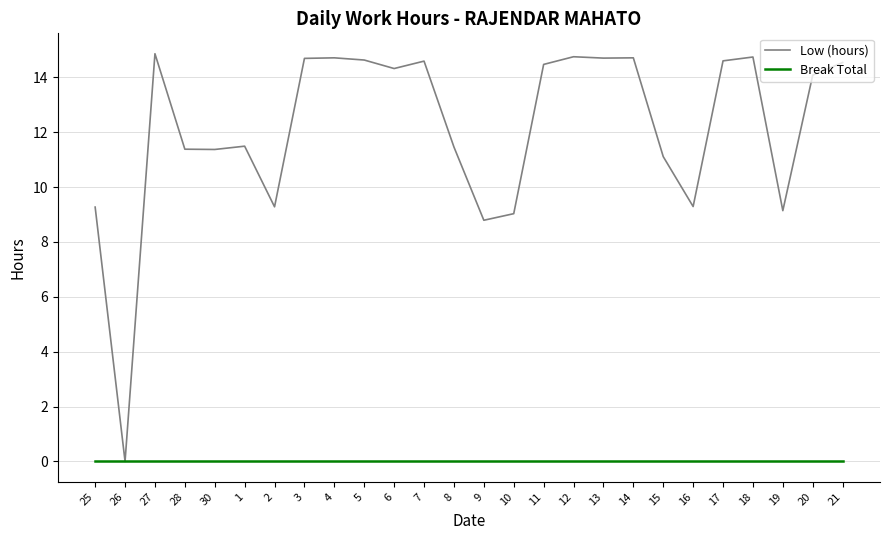

The Low (hours) series shows 22.3 at 4. True or false?

False